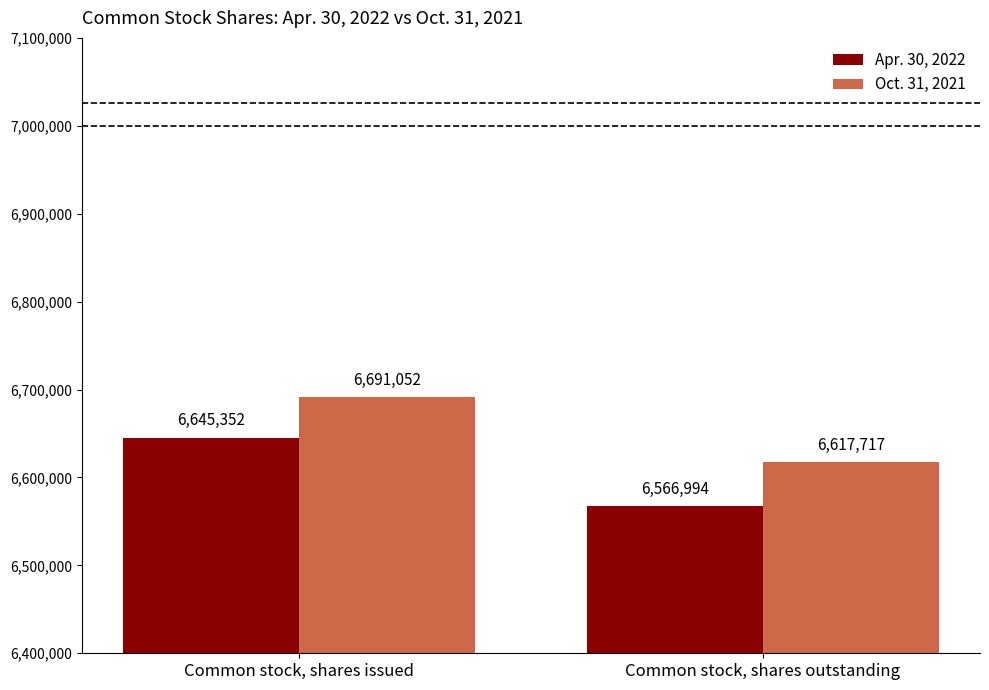

What position from the left is Common stock, shares issued?

1